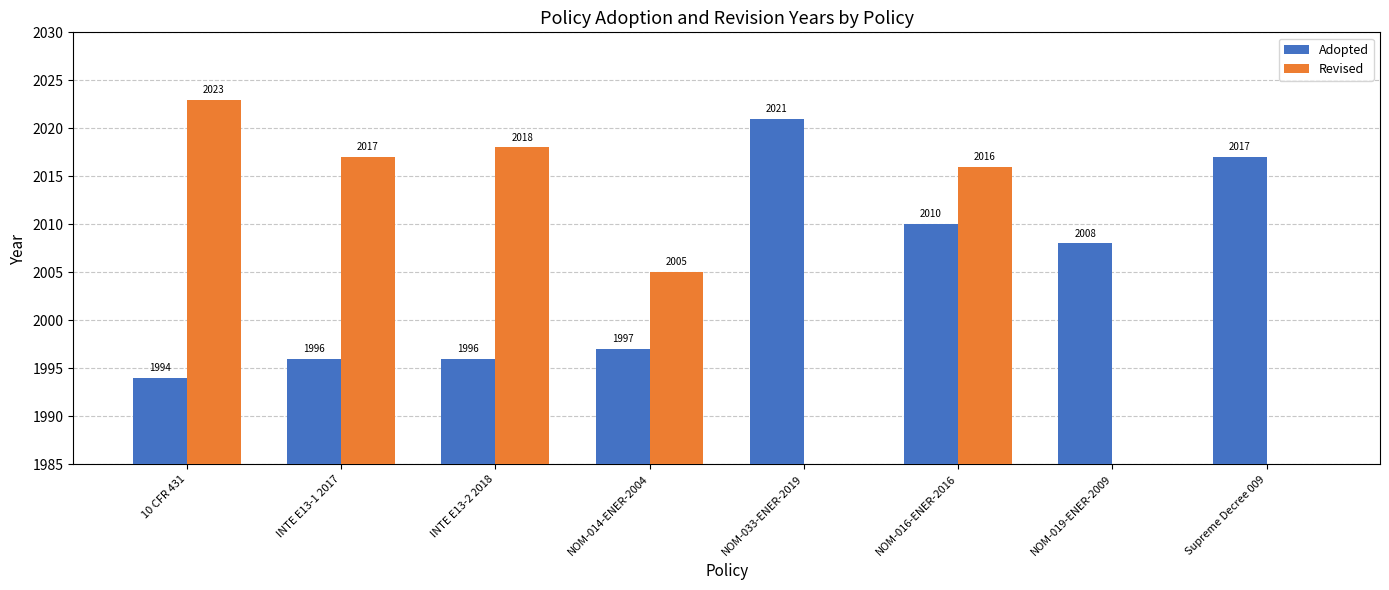

Which series has the widest spread of values?

Revised